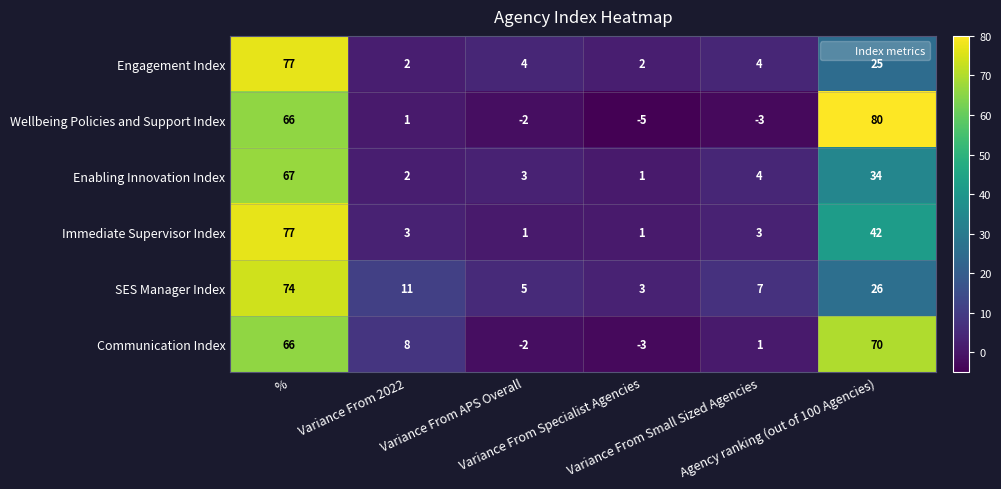

Which category has the lowest value across all series?

Variance From Specialist Agencies